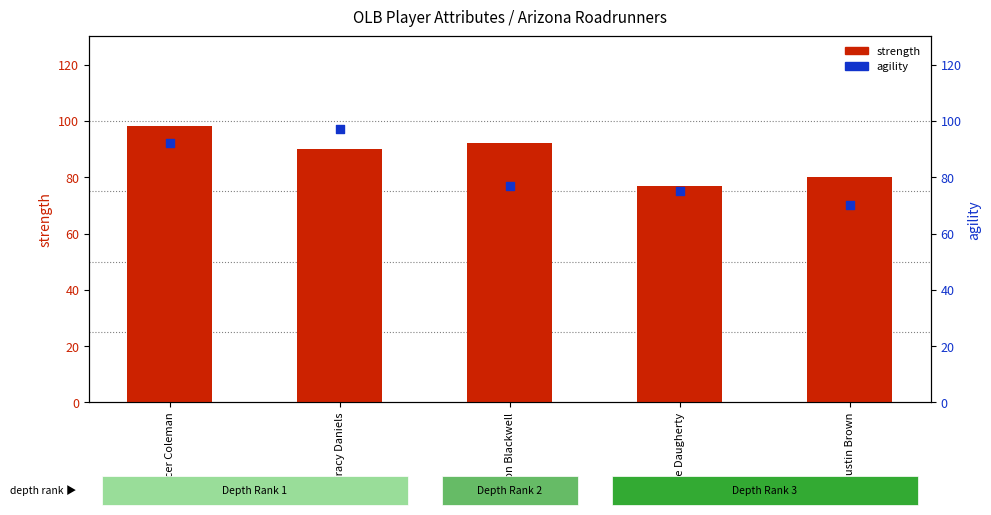

Which series reaches the maximum Y coordinate?

strength